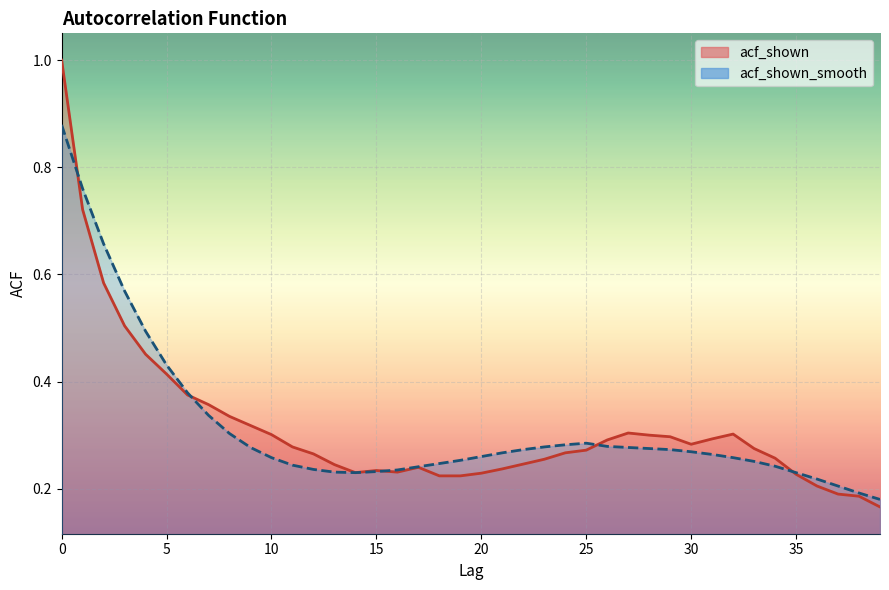

Count the acf_shown_smooth values in the range 0 to 1.

40